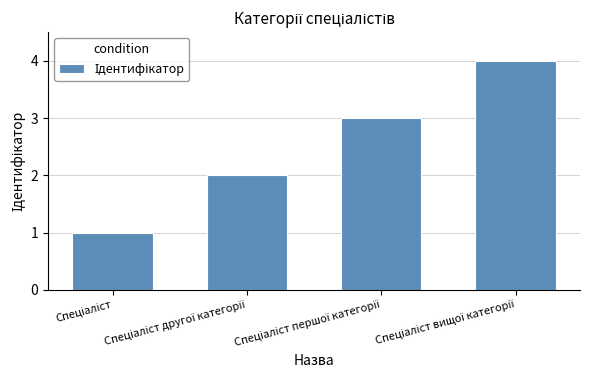

Are the bars horizontal?

No